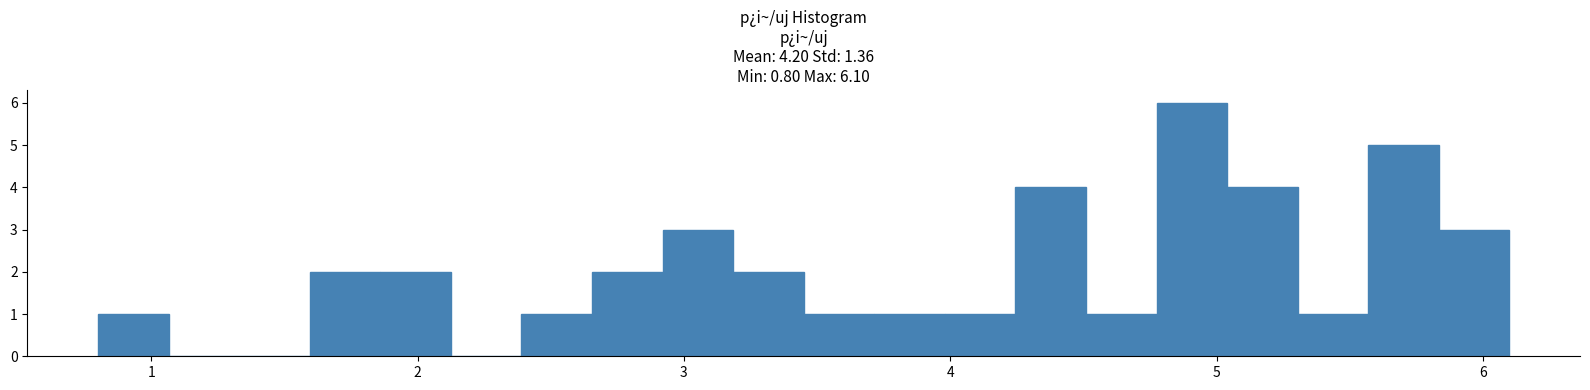

Read against the x-axis, roughly where is the centre of the tallest bar?

4.9